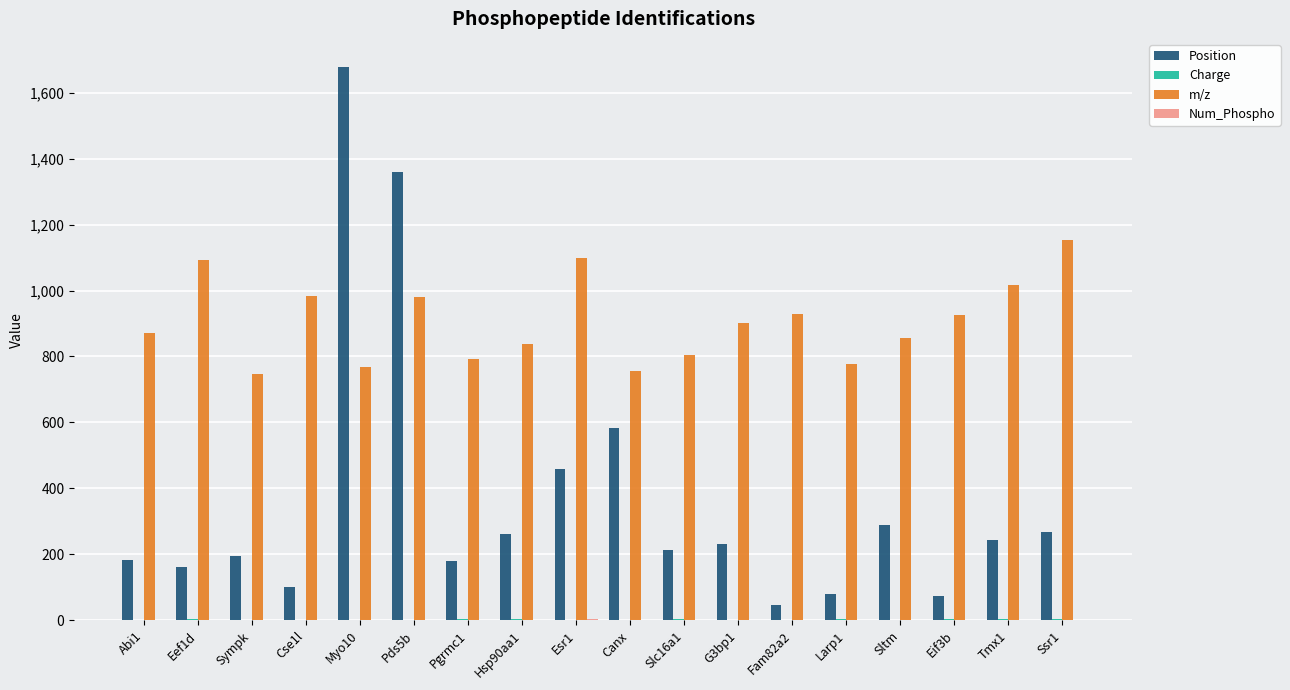

Which series changed the most between Hsp90aa1 and Esr1?

m/z